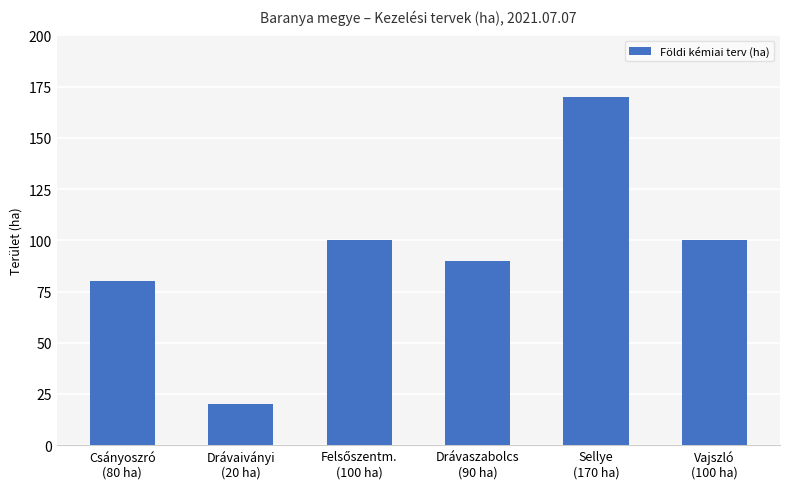

What is the label of the 5th bar from the left?

Sellye
(170 ha)